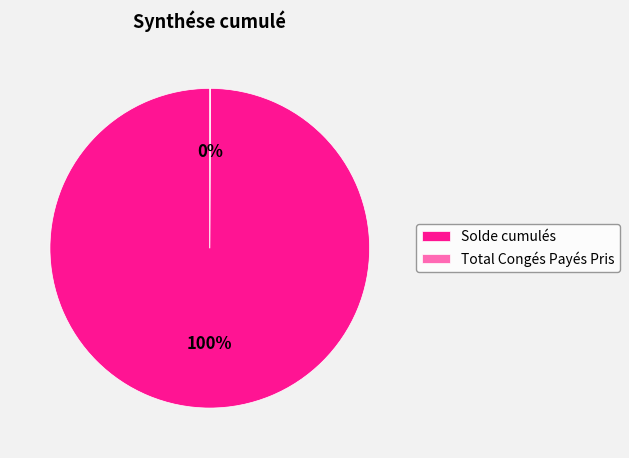

Which slice is the largest?

Solde cumulés